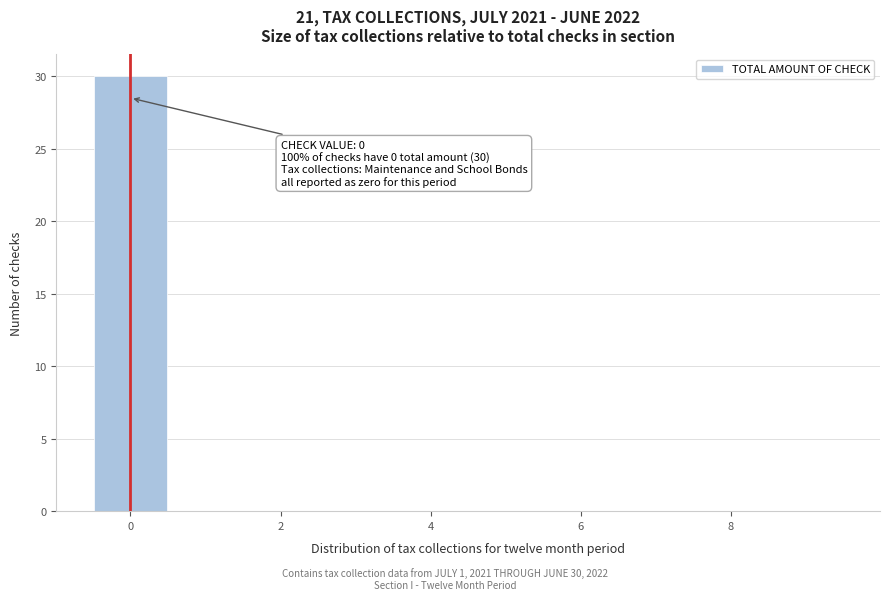

Over which range of the x-axis is the bar tallest?

-0.5 to 0.5